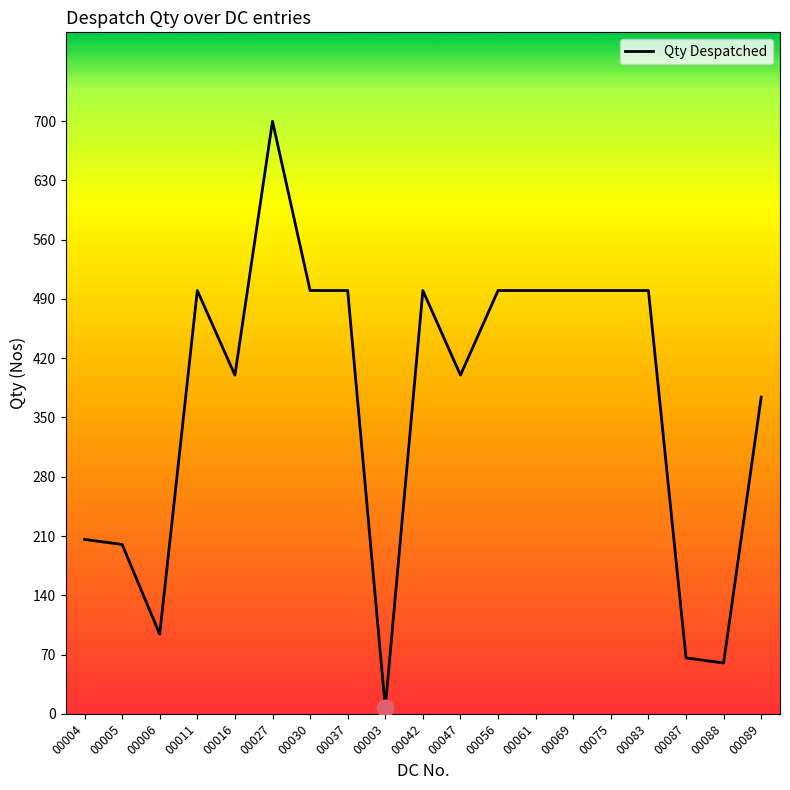

At which label is the value closest to 353?

00089